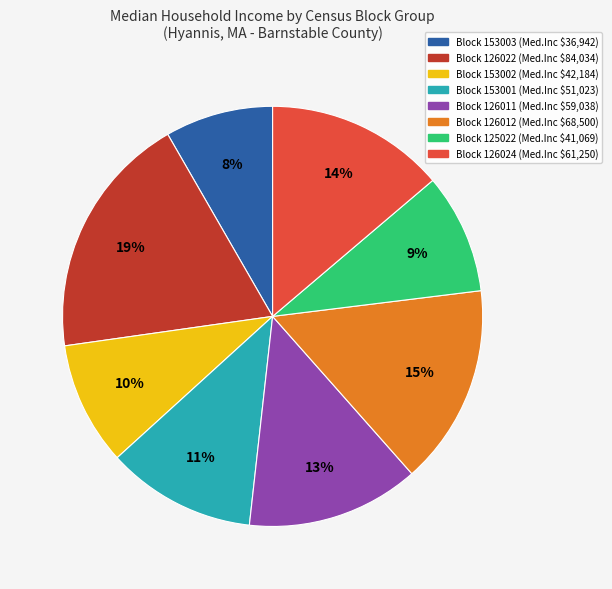

Is there a majority slice in this chart?

No